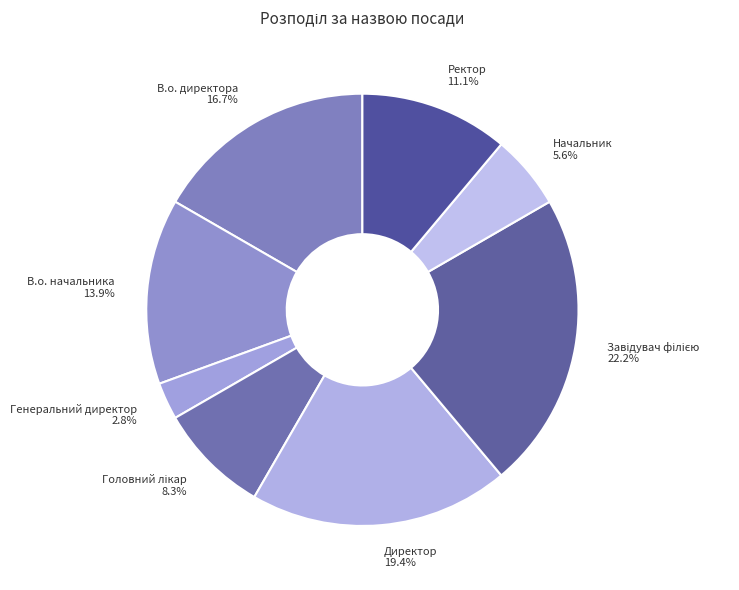

What is the smallest slice in the pie chart?

Генеральний директор